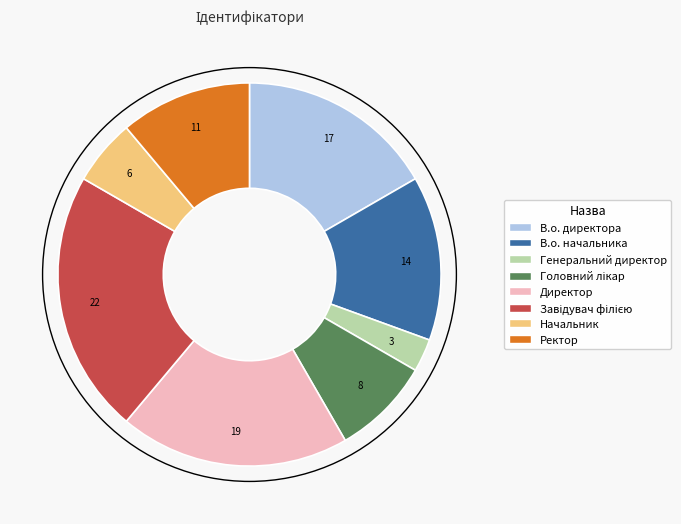

Is it true that В.о. директора is 17% of the pie?

True